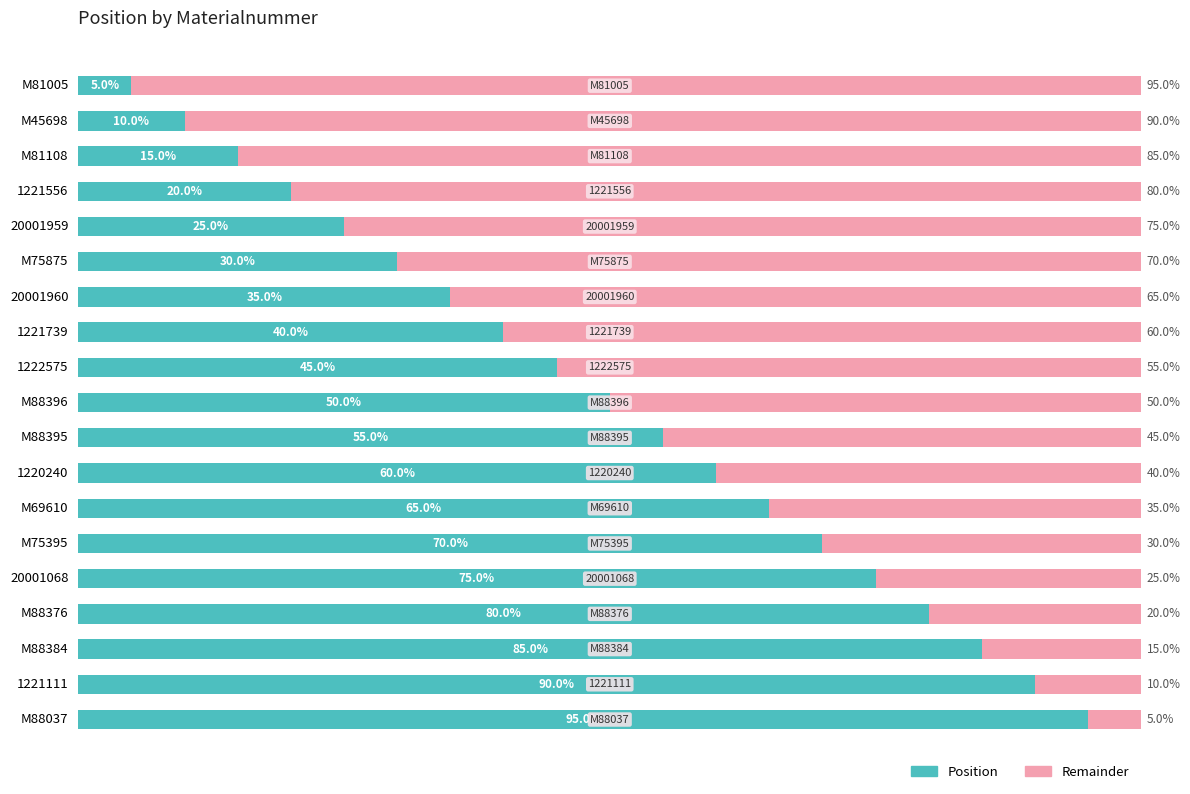

List the labels in order of Position value, smallest first.

M81005, M45698, M81108, 1221556, 20001959, M75875, 20001960, 1221739, 1222575, M88396, M88395, 1220240, M69610, M75395, 20001068, M88376, M88384, 1221111, M88037